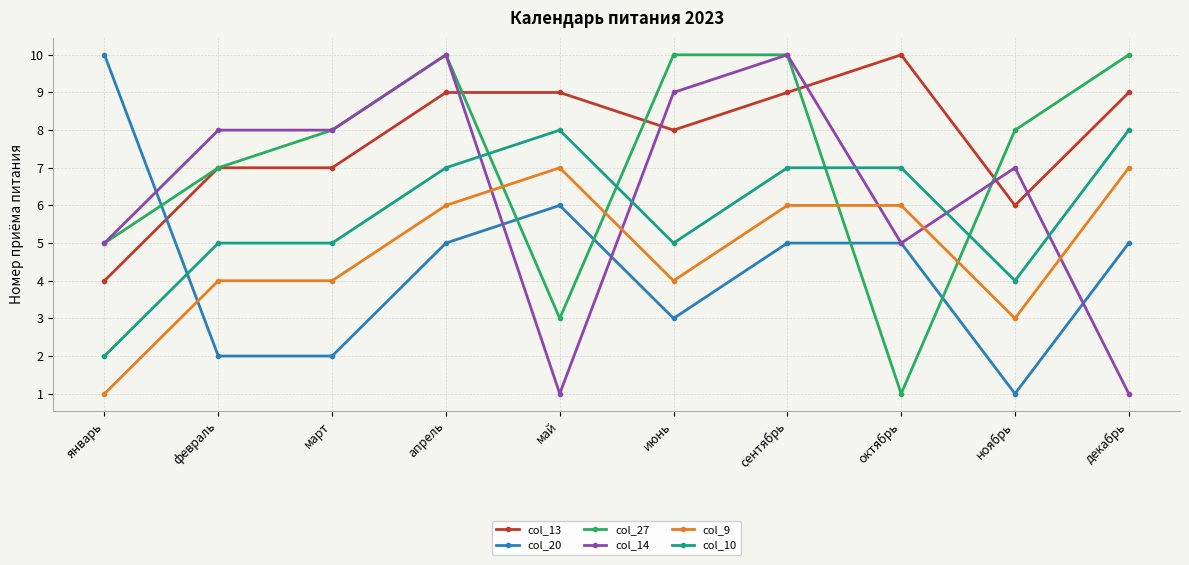

Which series changed the most between сентябрь and октябрь?

col_27